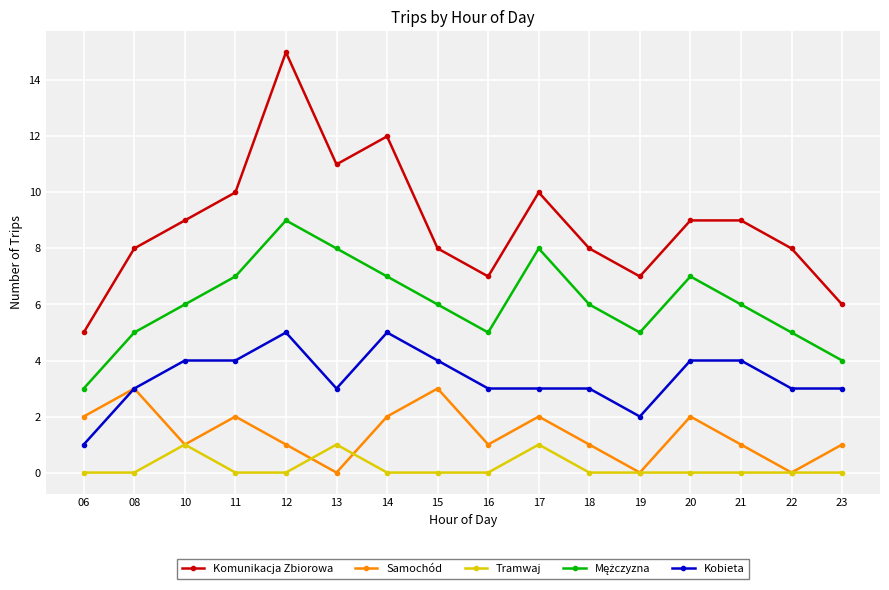

True or false: Tramwaj has more than 0 points higher than both neighbors.

True